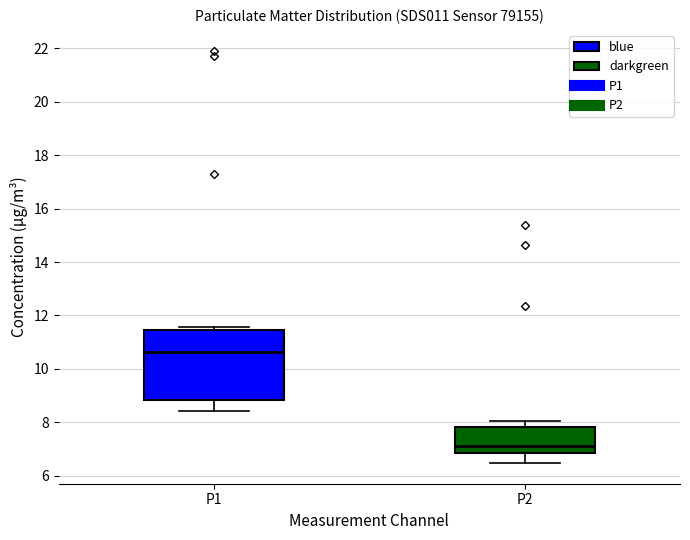

Reading left to right, transcribe this box plot: for each box, give where its median line is, the range the box spans, and where its two whiskers end, as read against the y-axis. The values are not printed on the chart, so give them approximately, as read against the axis.

P1: median 10.6, box 8.8 to 11.4, whiskers 8.4 to 11.6
P2: median 7.2, box 6.8 to 7.8, whiskers 6.4 to 8.0